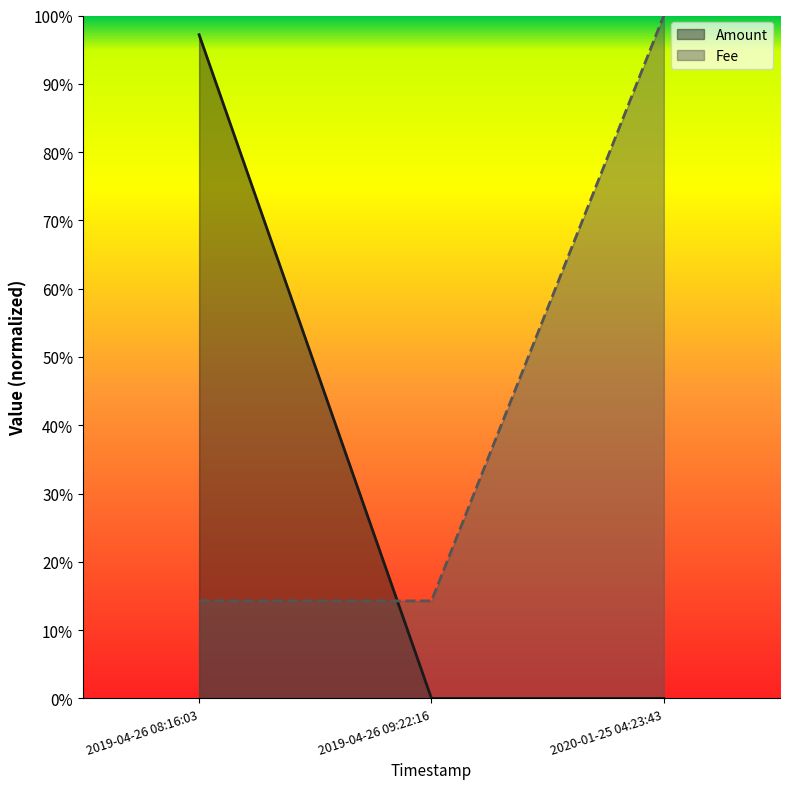

How many values in Amount are above zero?

1